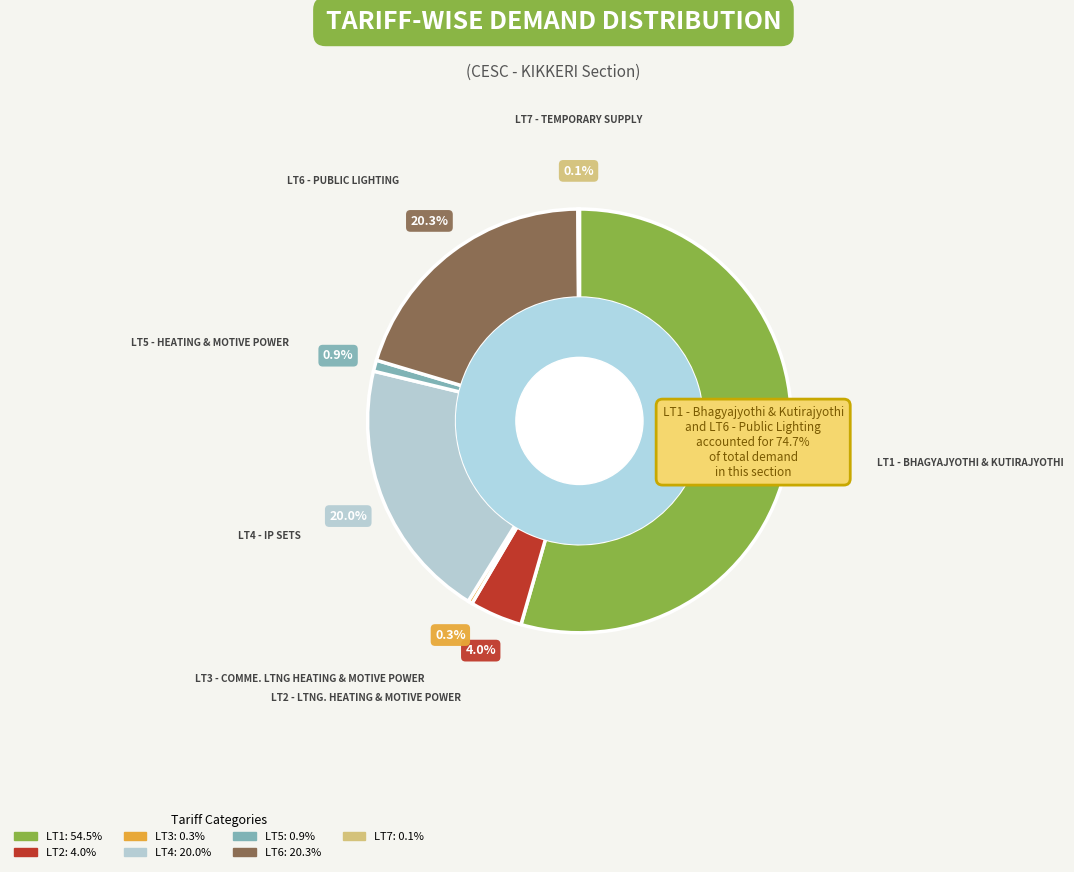

Which category has the biggest portion of the pie?

LT1 - Bhagyajyothi & Kutirajyothi